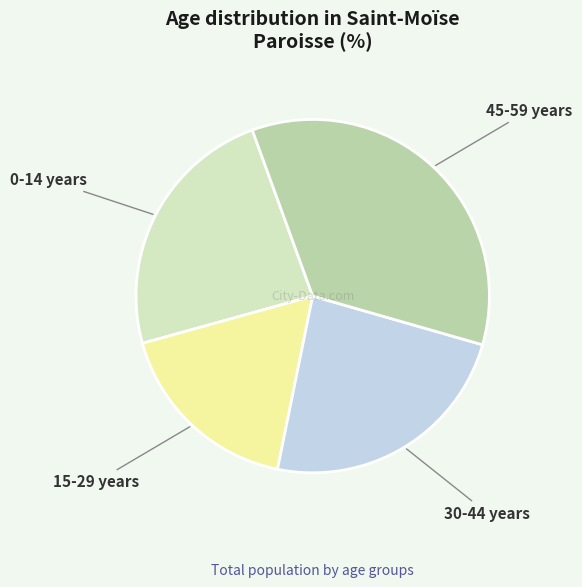

How many segments does this pie chart have?

4